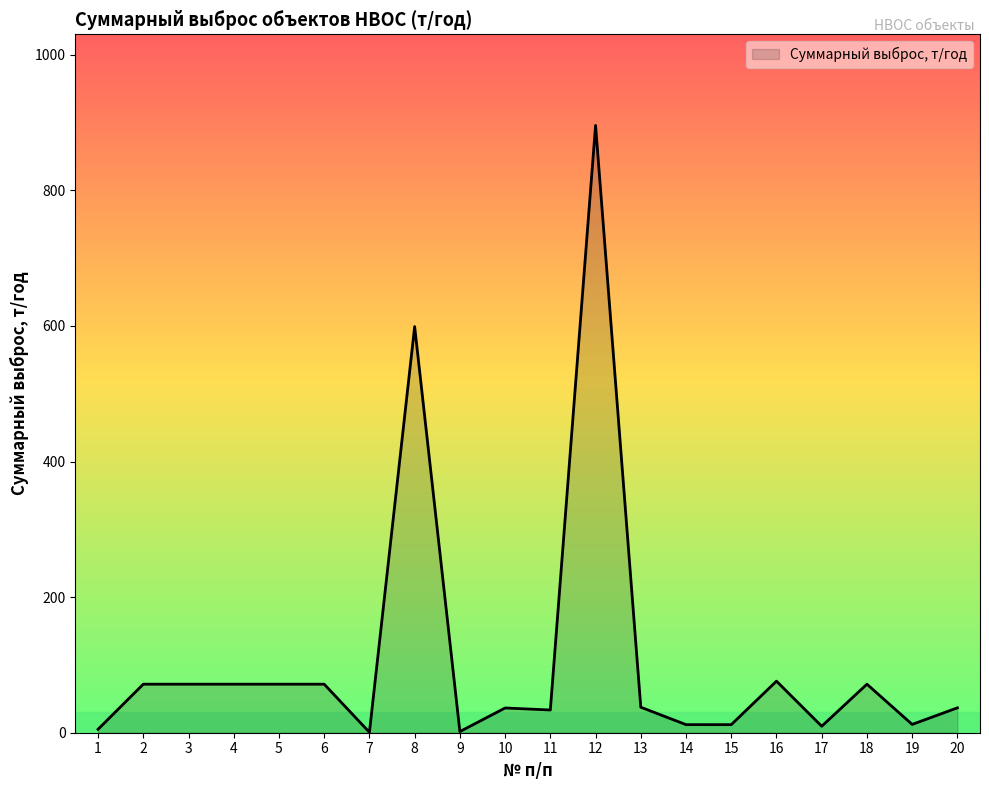

What is the change in value from 11 to 19?

-21.3